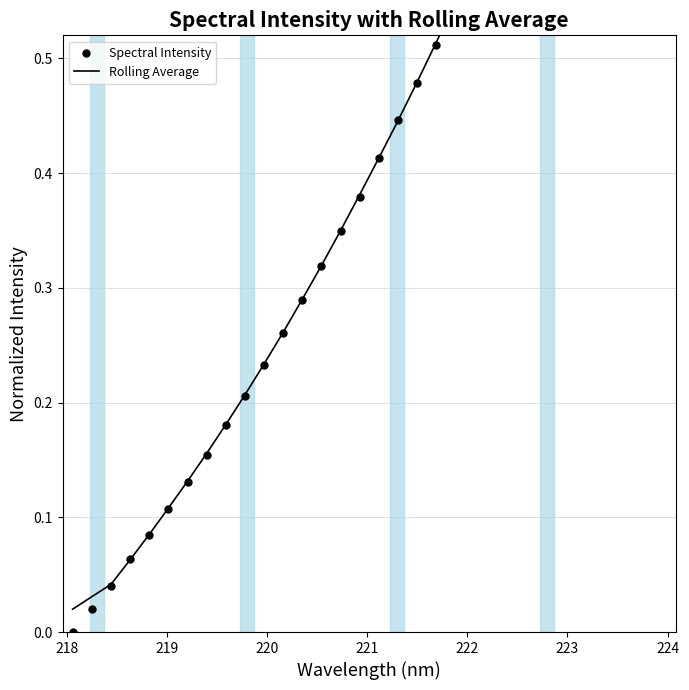

What are all the series names shown in the legend?

Rolling Average, Spectral Intensity